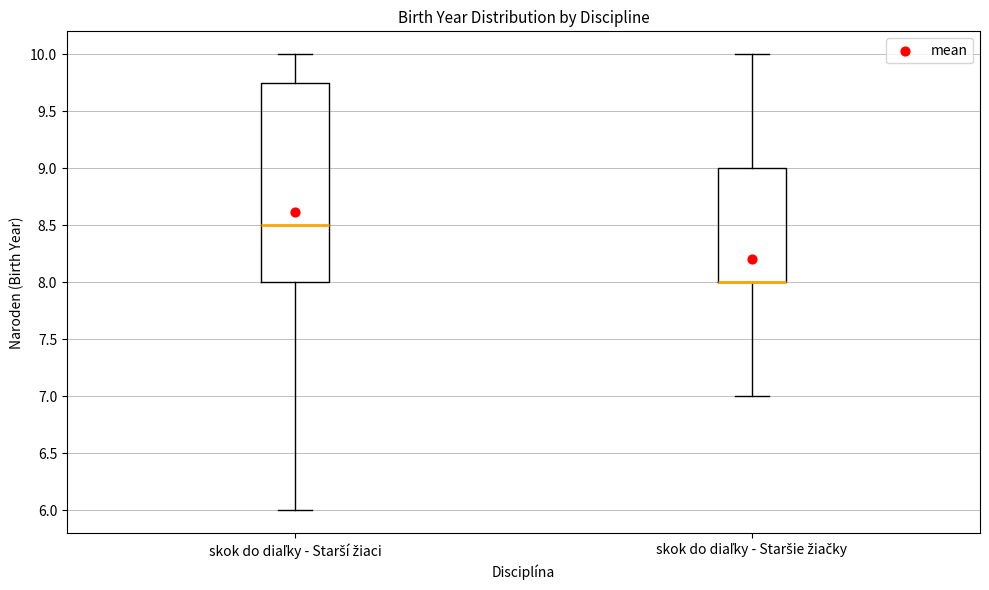

Reading left to right, read every box against the y-axis: the position of its median line, the range the box covers, and the ends of its whiskers. The values are not printed on the chart, so give them approximately, as read against the axis.

skok do diaľky - Starší žiaci: median 8.50, box 8.00 to 9.75, whiskers 6.00 to 10.00
skok do diaľky - Staršie žiačky: median 8.00 (drawn on the box's lower edge), box 8.00 to 9.00, whiskers 7.00 to 10.00